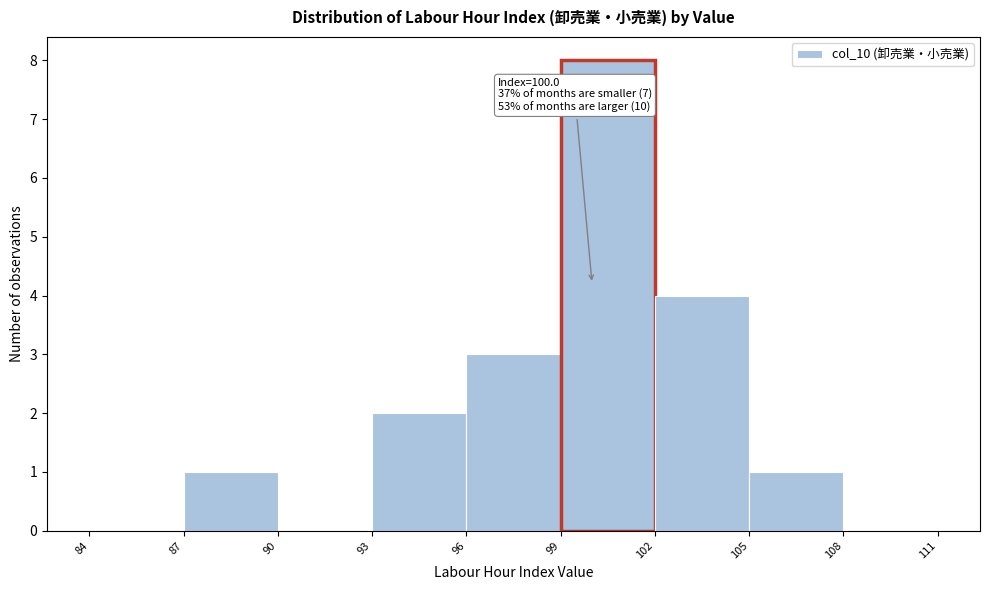

Which range on the x-axis has the tallest bar?

99 to 102